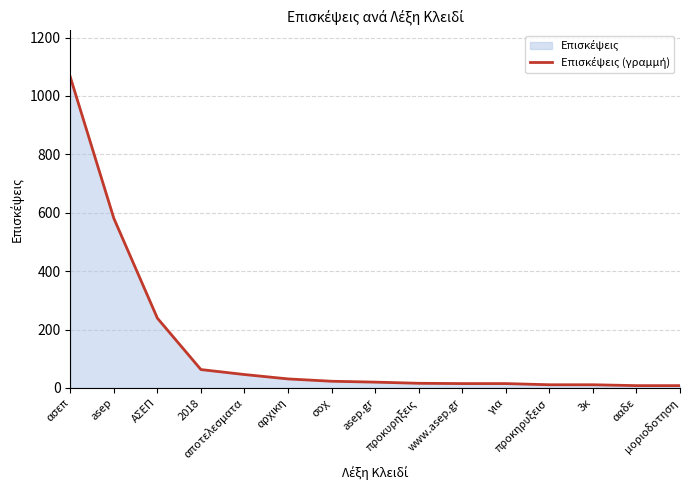

Read the value at μοριοδοτηση.

8